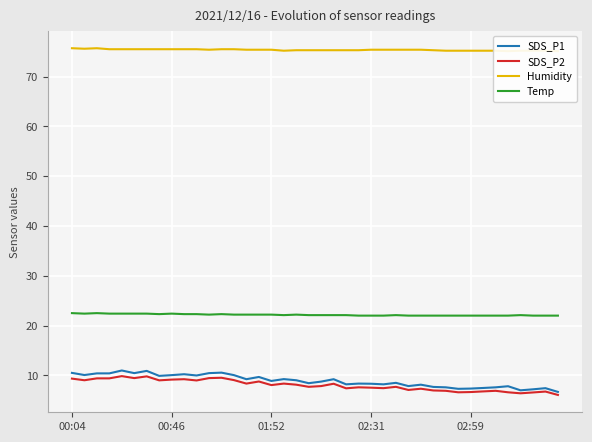

The SDS_P1 series shows 10.2 at 9. True or false?

True